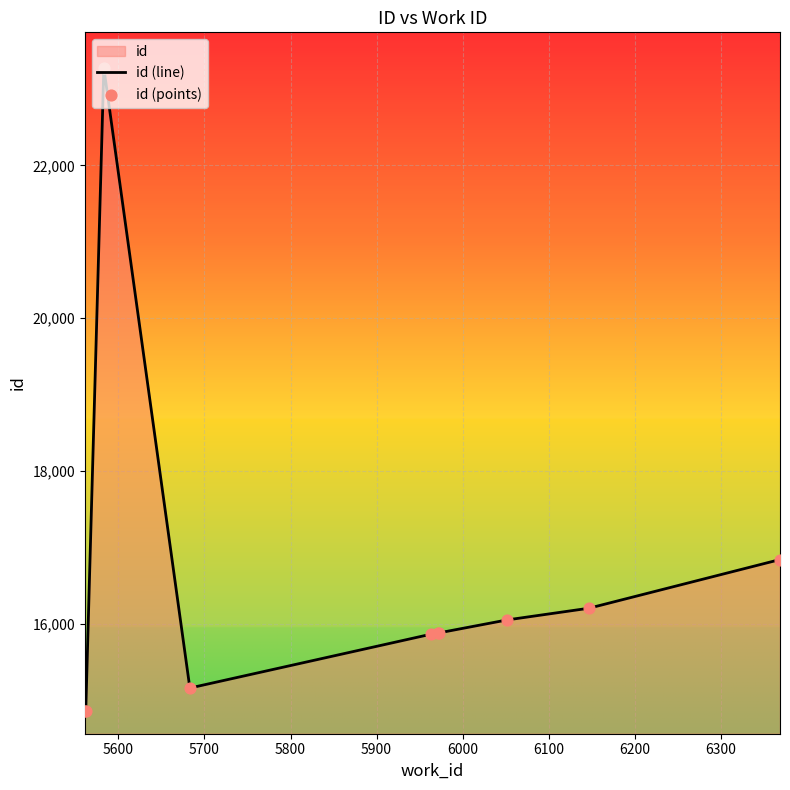

What is the smallest value displayed?

14858